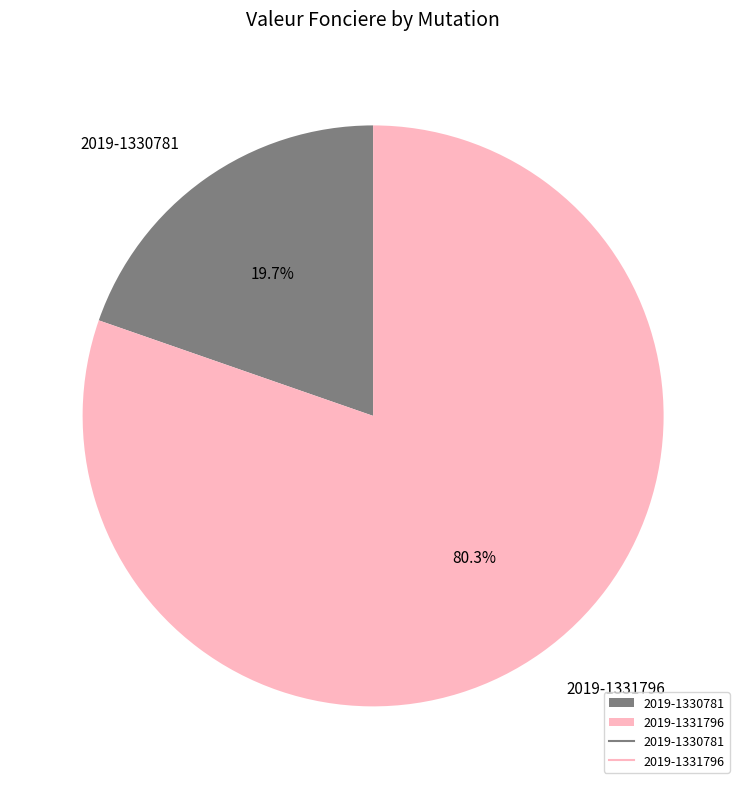

What is the smallest slice in the pie chart?

2019-1330781